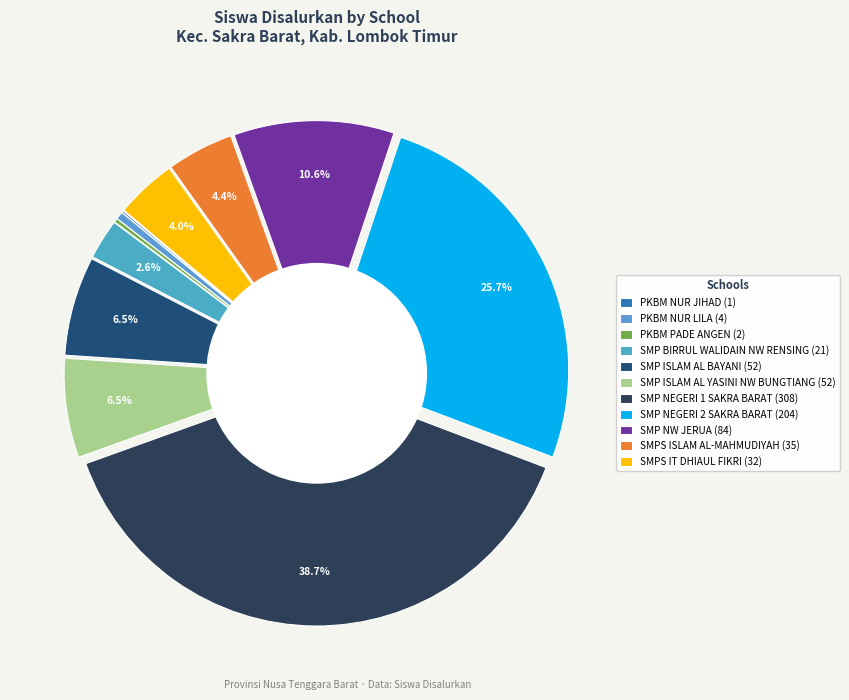

Is the sum of SMPS ISLAM AL-MAHMUDIYAH and PKBM PADE ANGEN greater than half?

No